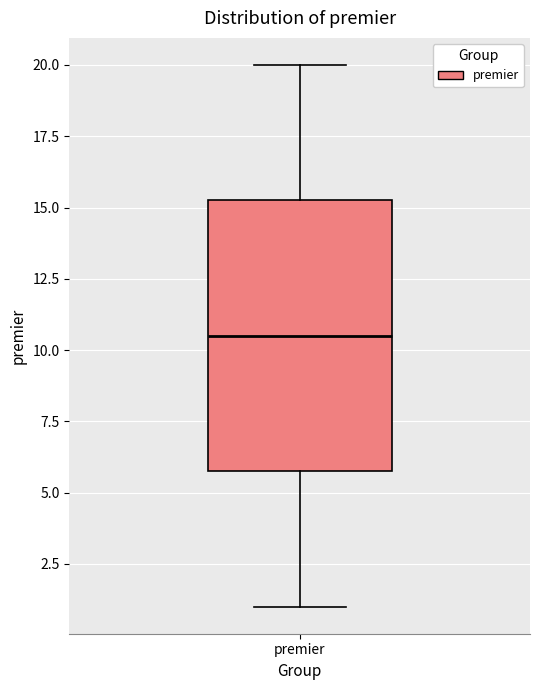

Where does the upper whisker of the box for premier end on the y-axis? The values are not printed on the chart, so give them approximately, as read against the axis.

20.0